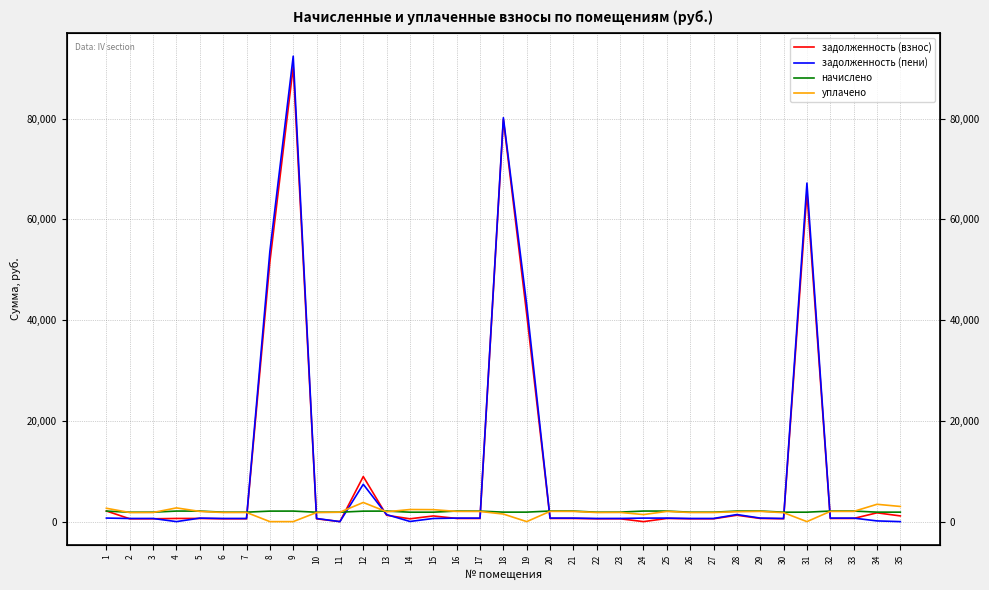

What is the sum of the задолженность (пени) values at 34 and 32?

840.4